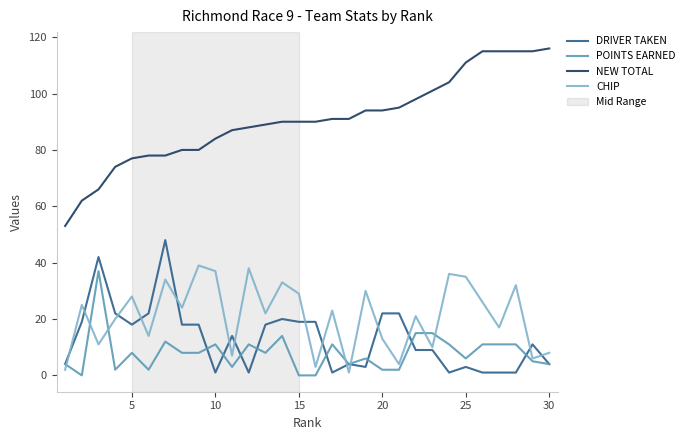

What is the maximum value shown in the chart?

116